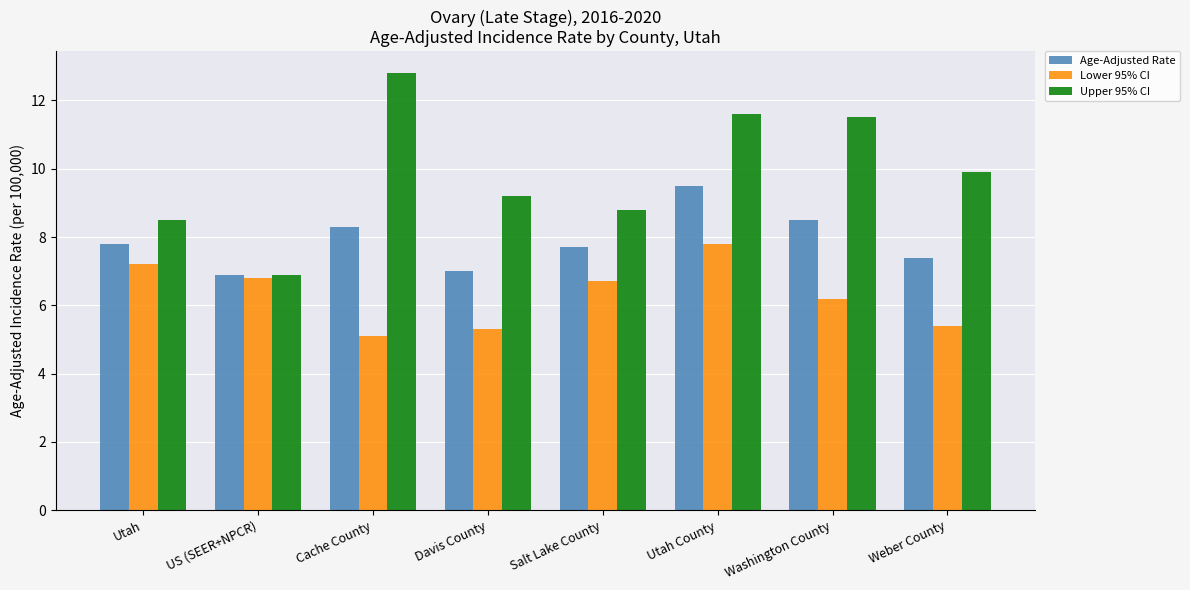

Is the value of Upper 95% CI at Washington County greater than the value of Lower 95% CI at Utah?

Yes